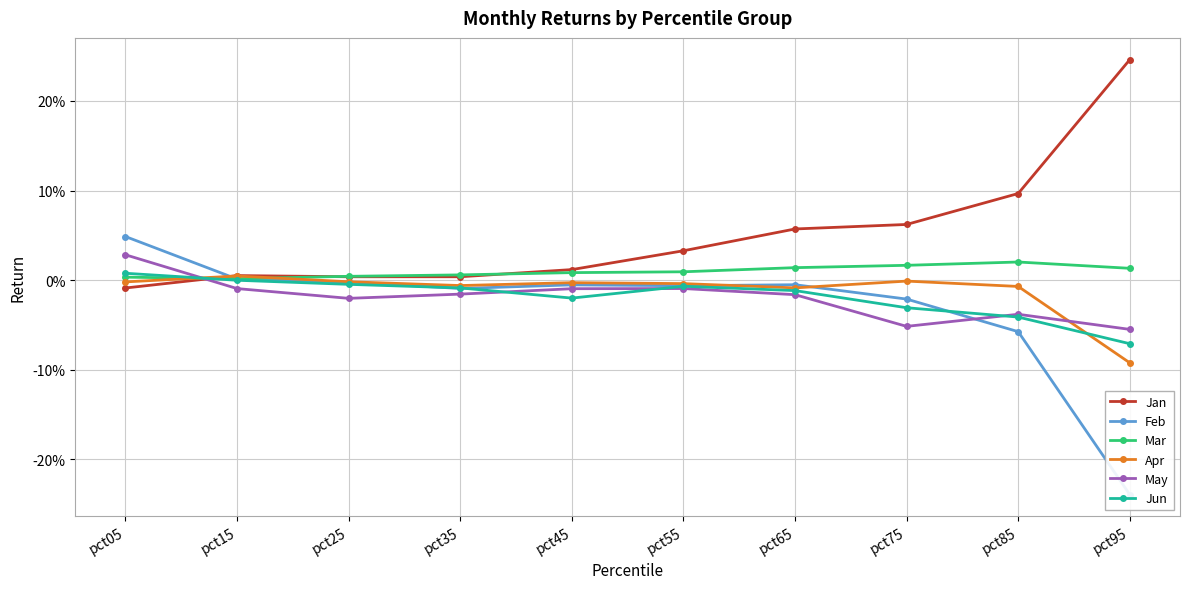

Between pct55 and pct15, which is larger?

pct55